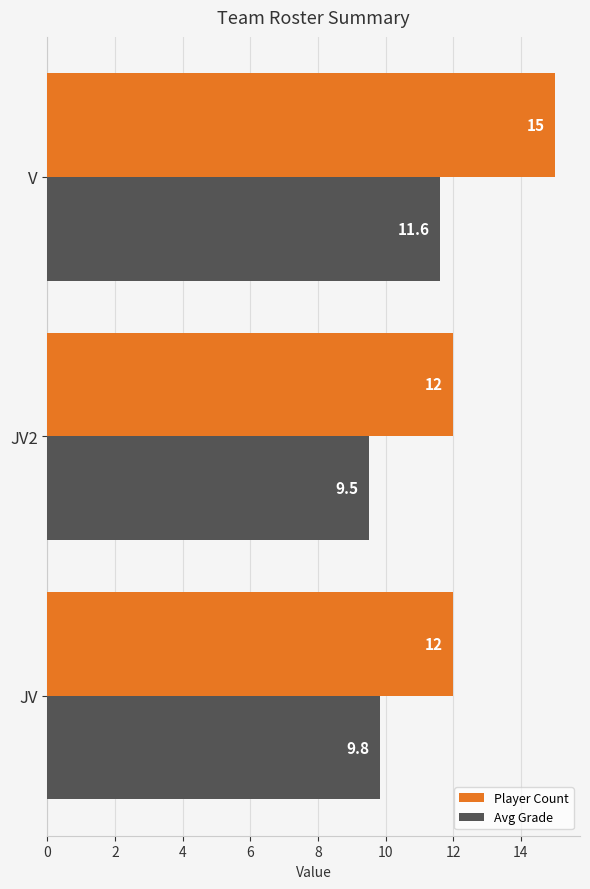

What are all the series names shown in the legend?

Player Count, Avg Grade